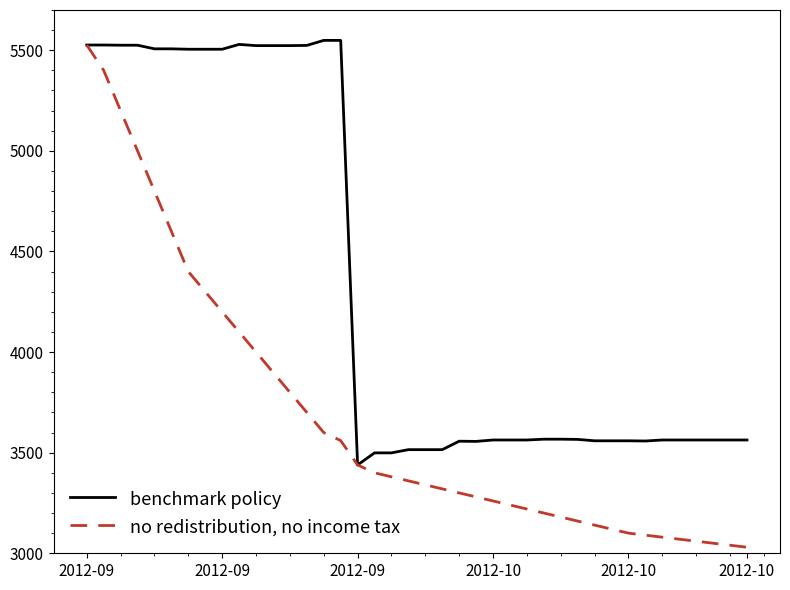

What is the maximum value for benchmark policy?

5549